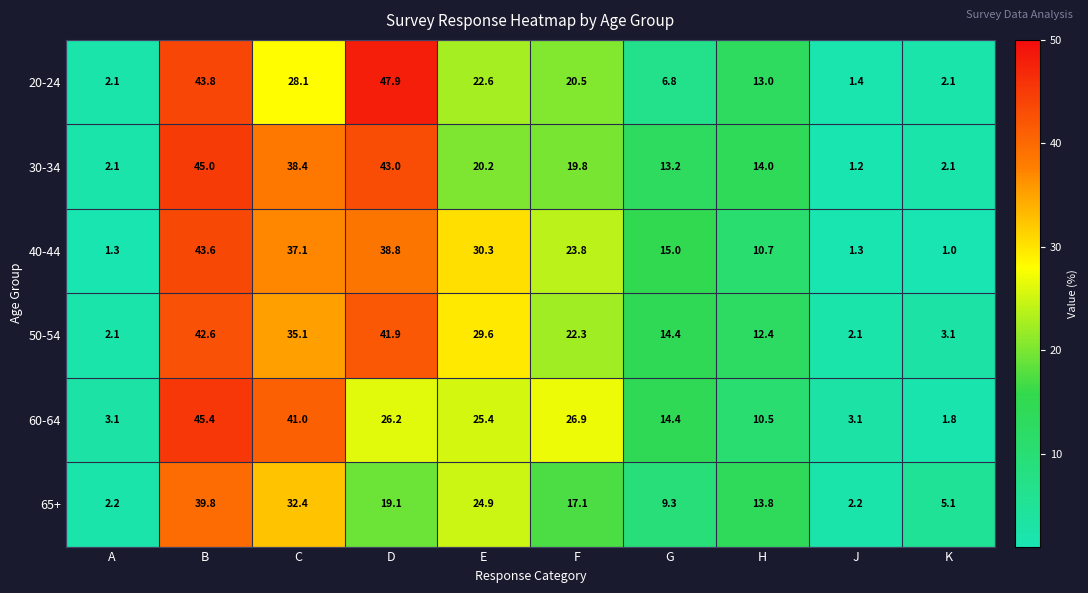

Rank the series at J from highest to lowest value.

60-64, 65+, 50-54, 20-24, 40-44, 30-34